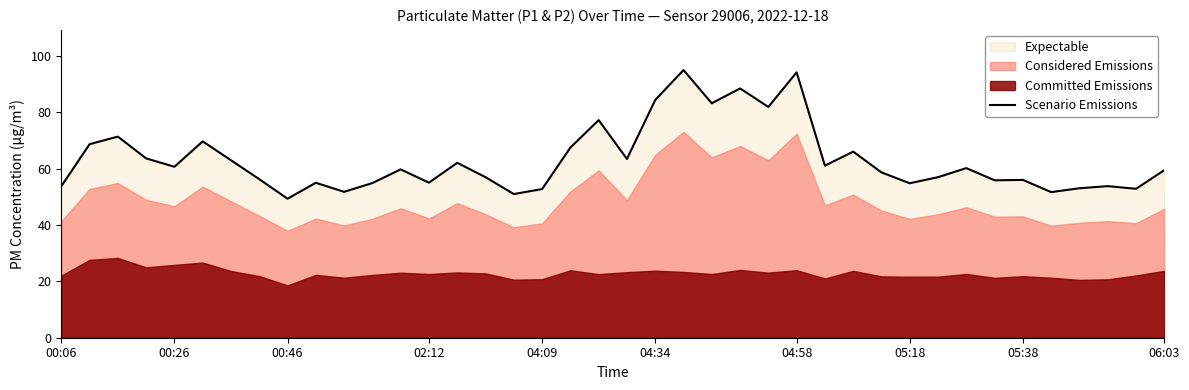

What is the lowest value of the Scenario Emissions series?

49.3